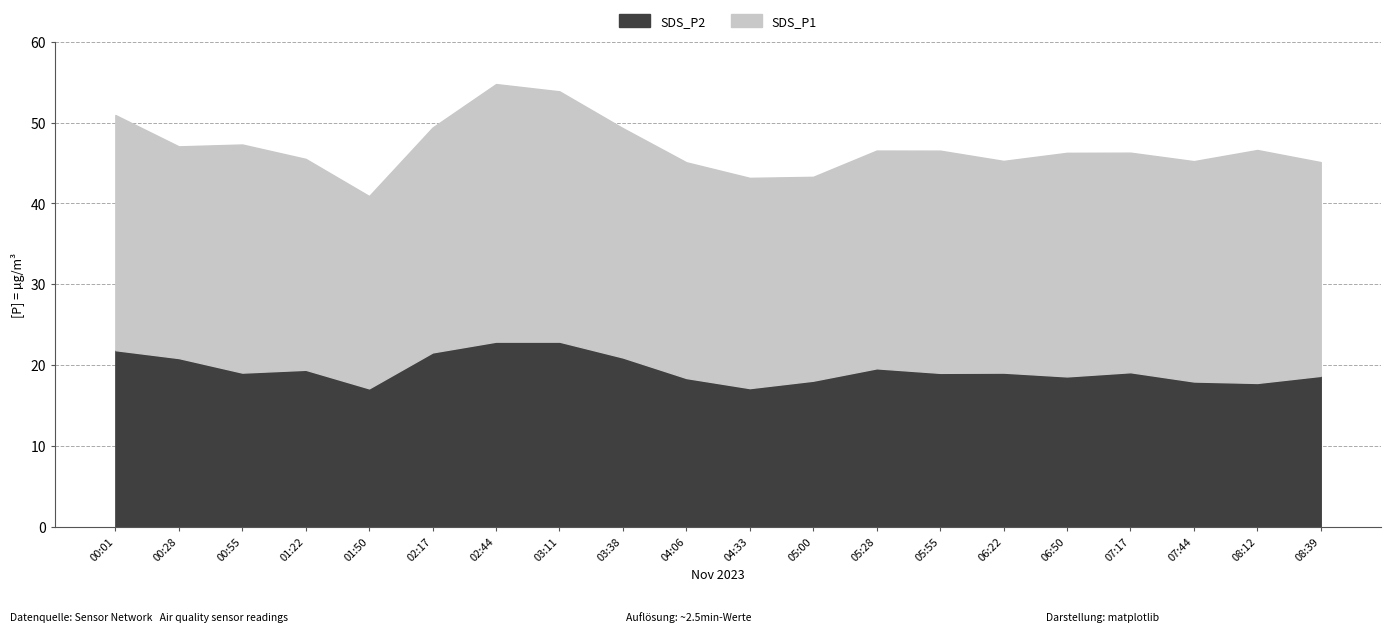

Reading right to left, what are all the values shown in this chart?

SDS_P1: 26.4	28.8	27.3	27.2	27.7	26.2	27.5	26.9	25.2	26.0	26.7	28.4	31.0	31.9	27.8	23.8	26.1	28.2	26.2	29.1
SDS_P2: 18.6	17.8	17.9	19.1	18.6	19.1	19.0	19.6	18.1	17.1	18.4	20.9	22.9	22.9	21.6	17.1	19.4	19.1	20.9	21.8